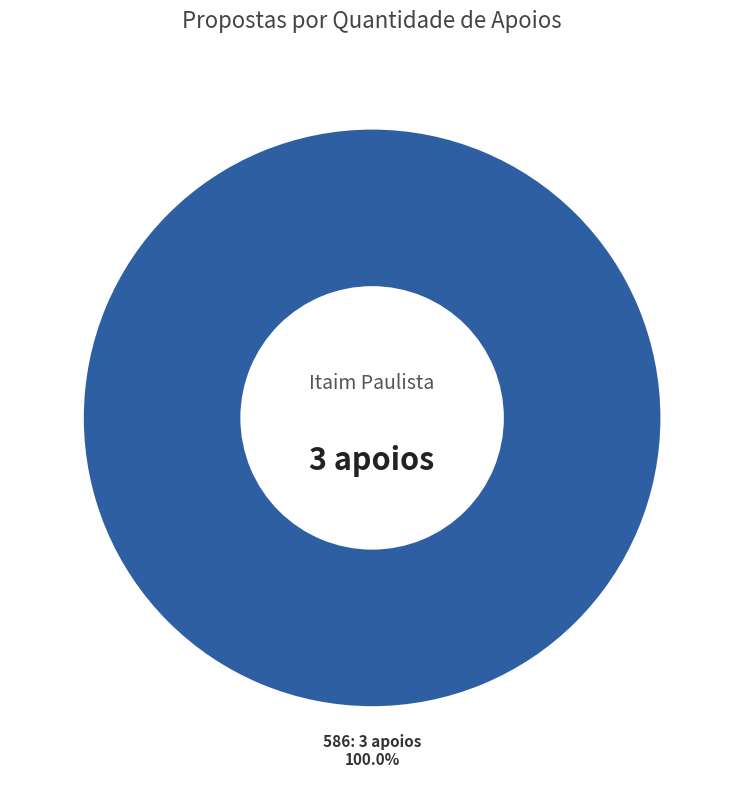

Is 586 the majority of the pie?

Yes